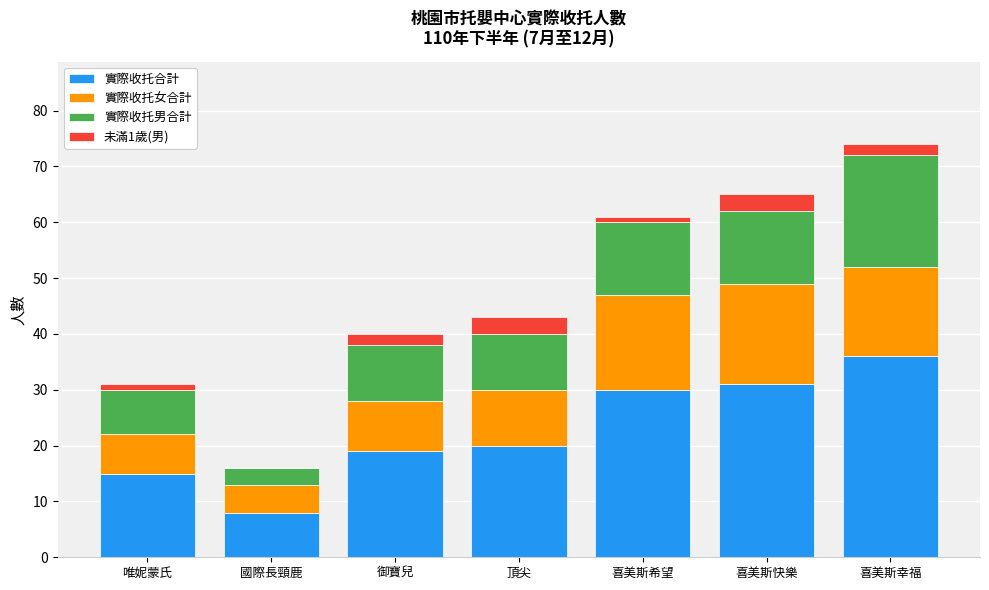

Which category has the highest value in the 實際收托合計 series?

喜美斯幸福